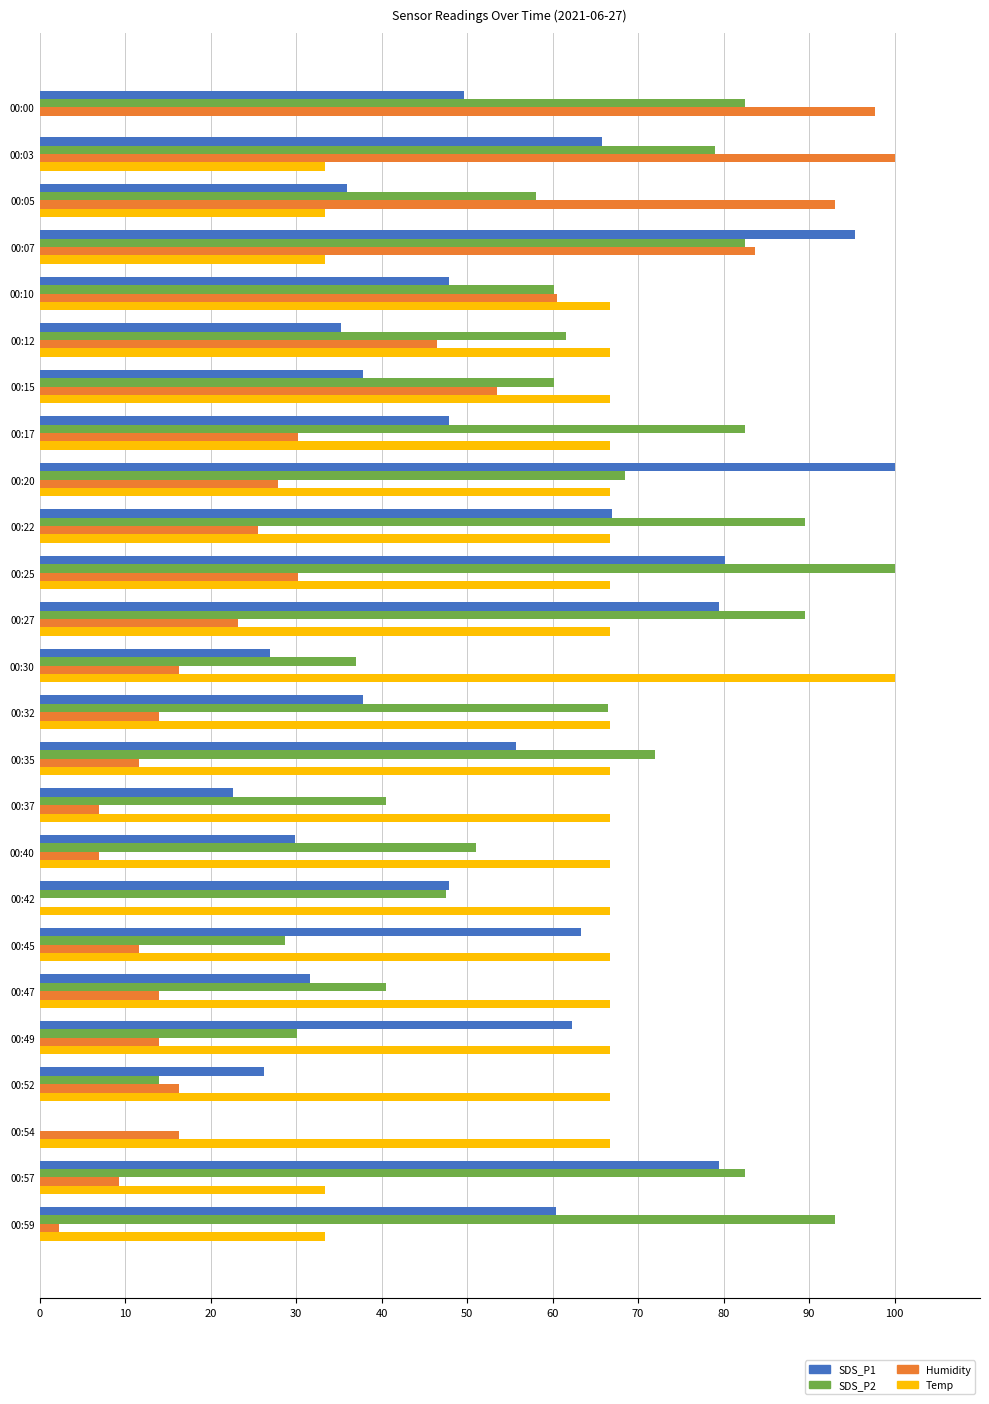

What is the sum of all Temp values?

1466.7